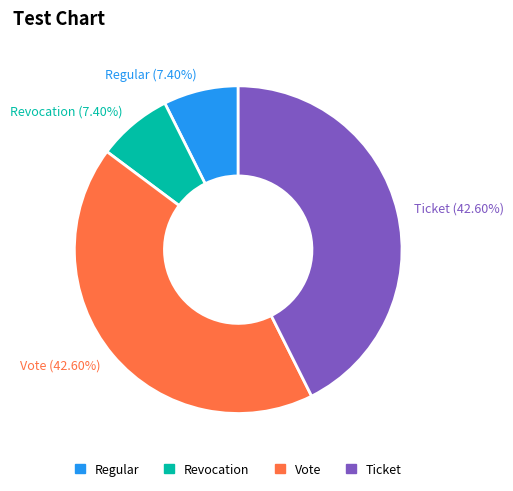

To the nearest percent, what portion does Regular represent?

7%